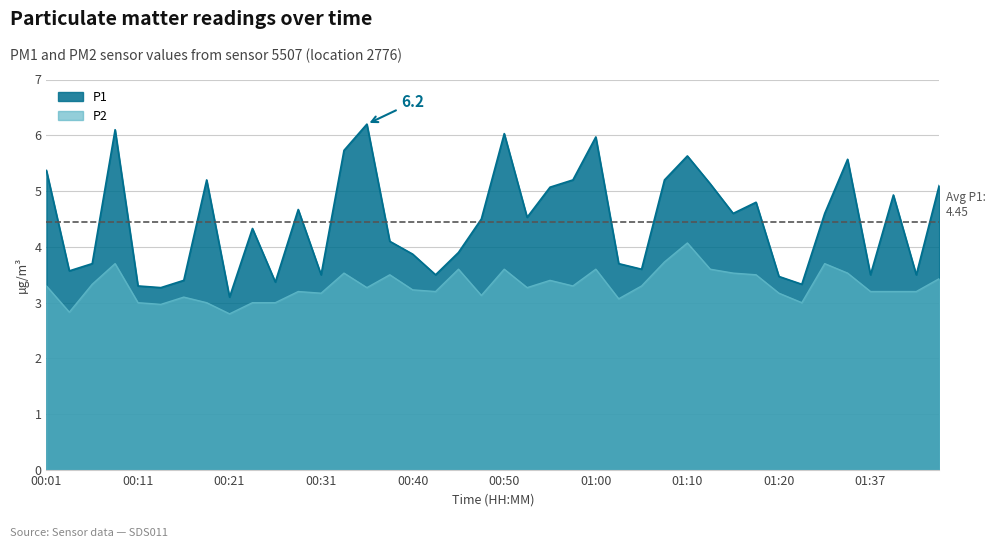

True or false: P2 and P1 cross at least once.

False